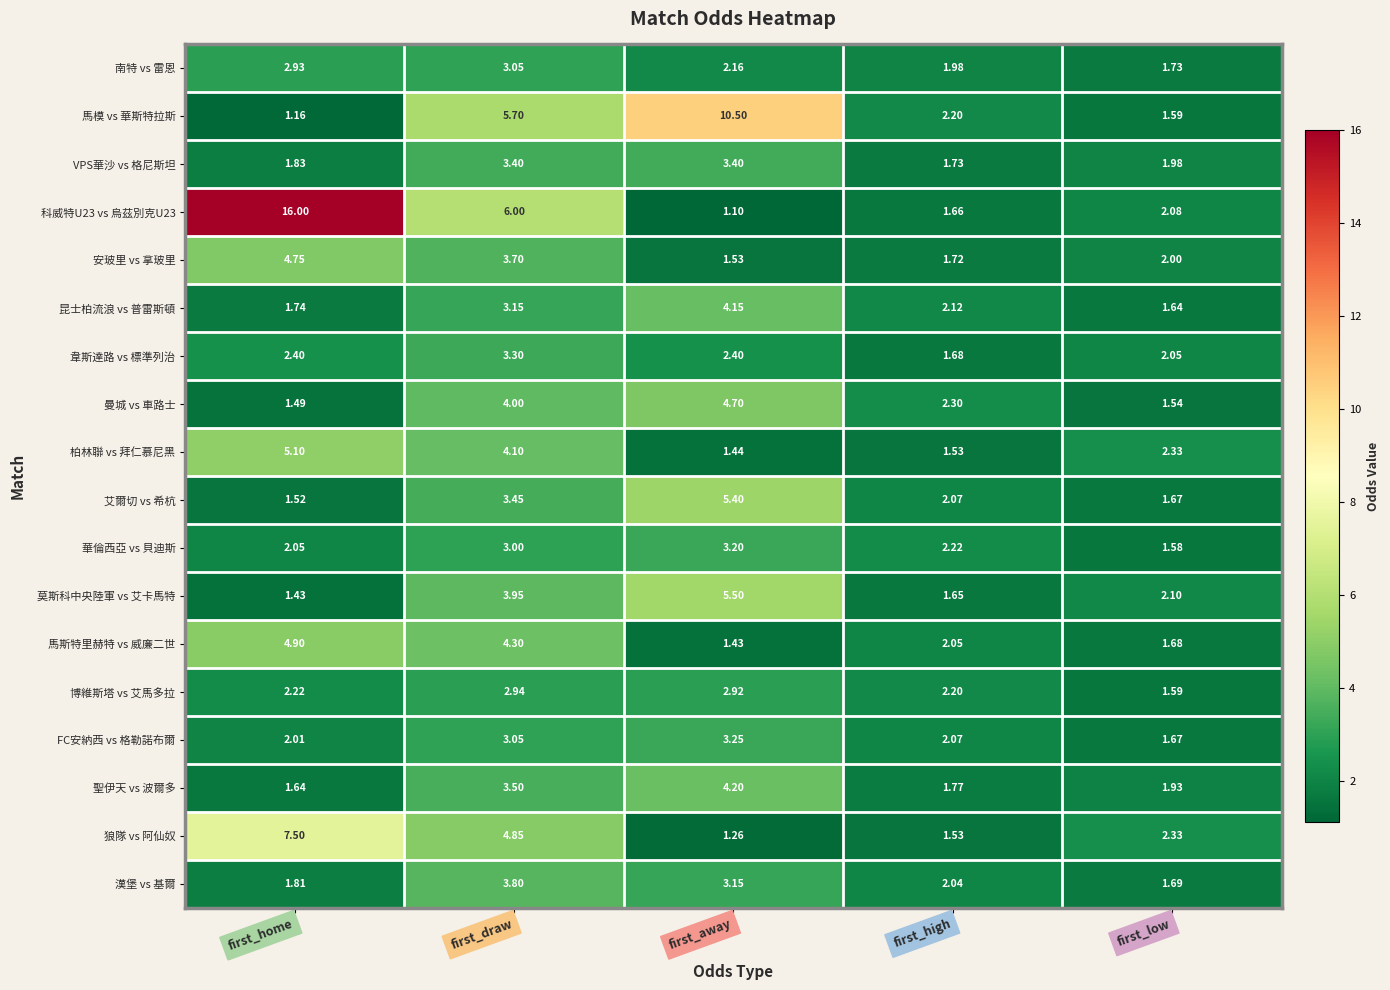

Rank the categories by FC安納西 vs 格勒諾布爾 value from lowest to highest.

first_low, first_home, first_high, first_draw, first_away